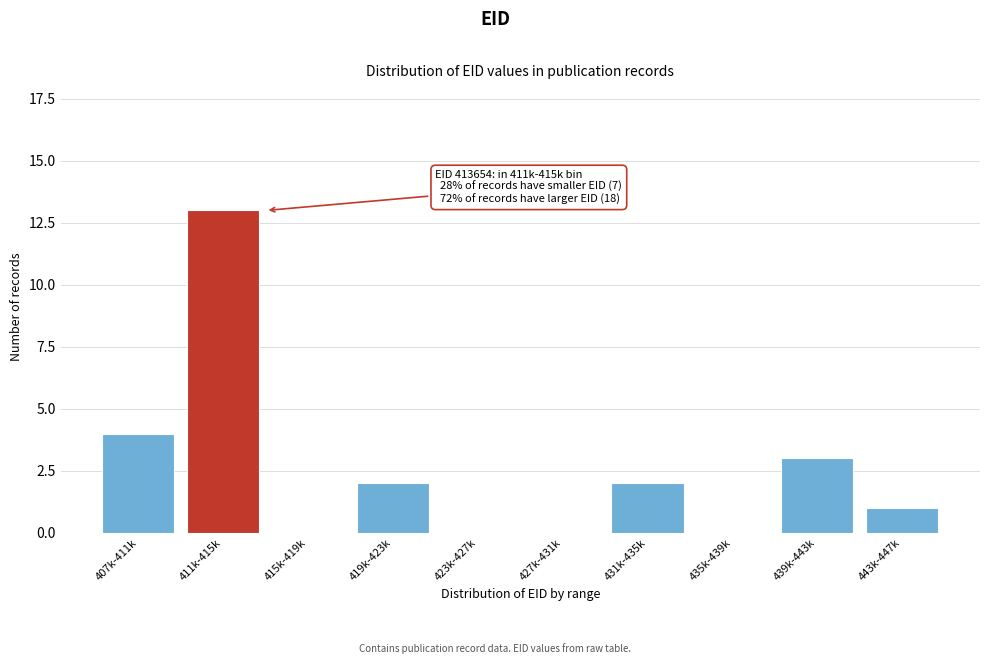

Reading left to right, what are all the values shown in this chart?

407k-411k=4	411k-415k=13	415k-419k=0	419k-423k=2	423k-427k=0	427k-431k=0	431k-435k=2	435k-439k=0	439k-443k=3	443k-447k=1